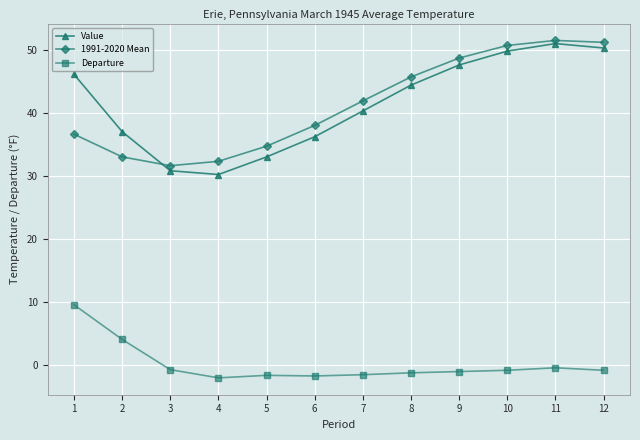

What is the sum of the 1991-2020 Mean values at 1 and 6?

74.6